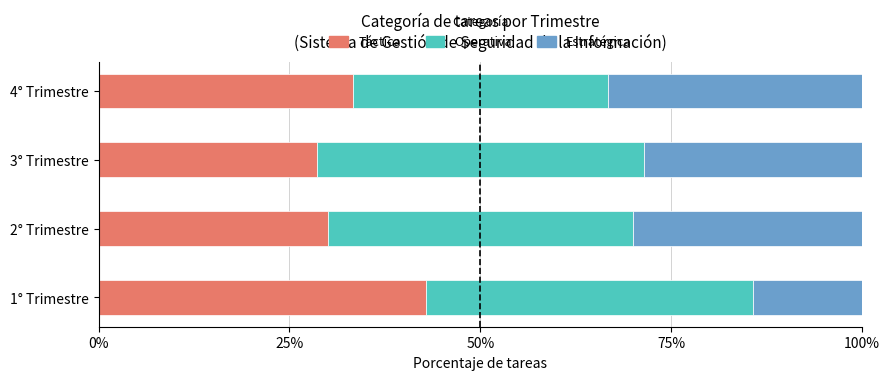

What is the total value across all series at 3° Trimestre?

100.0